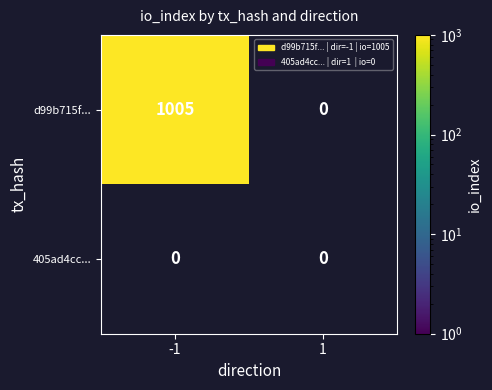

True or false: d99b715f... has a value of 1005 at -1.

True